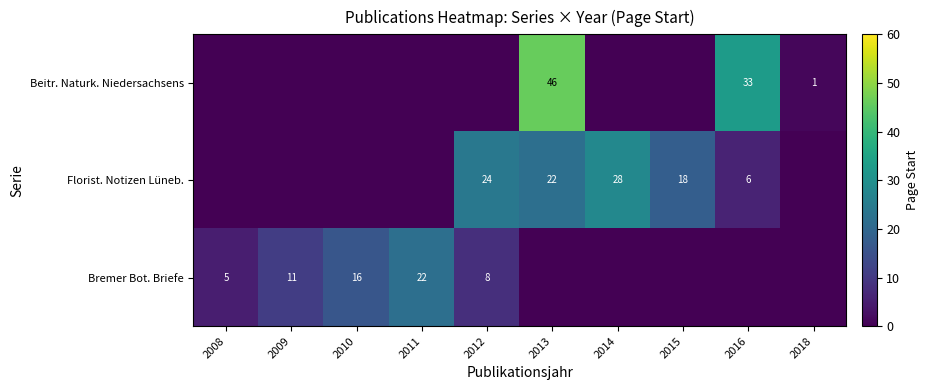

Is the value of Florist. Notizen Lüneb. at 2013 greater than the value of Beitr. Naturk. Niedersachsens at 2013?

No